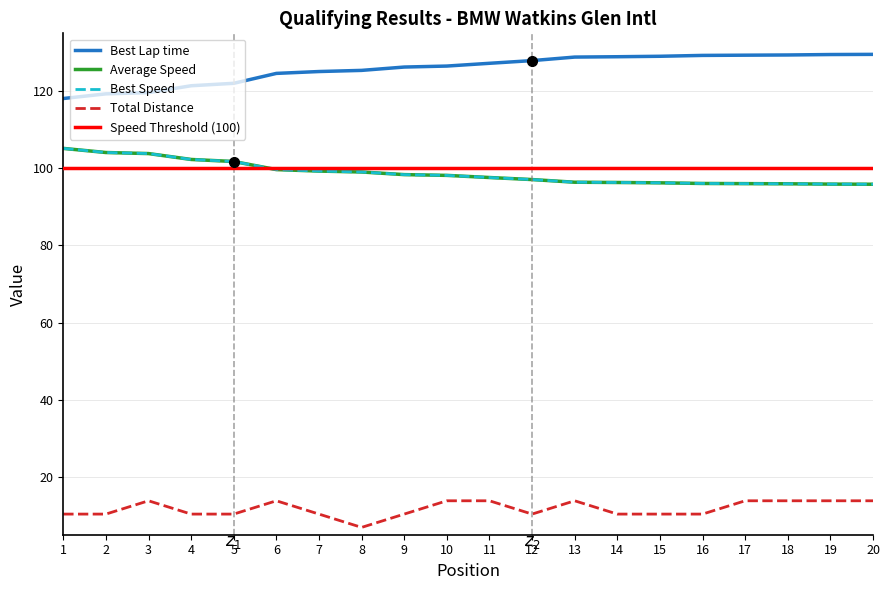

Is the value of Total Distance at 14 greater than the value of Best Speed at 9?

No